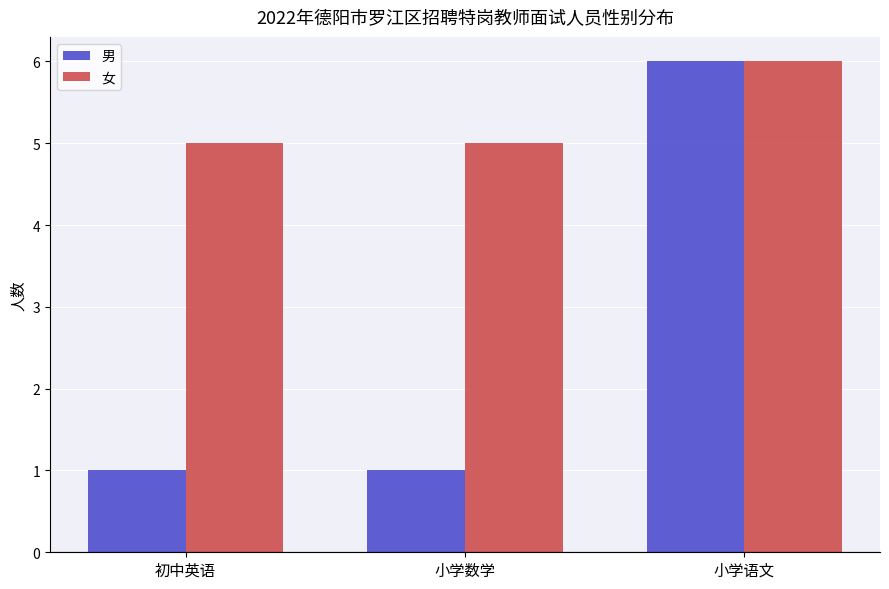

Which category has the highest value across all series?

小学语文